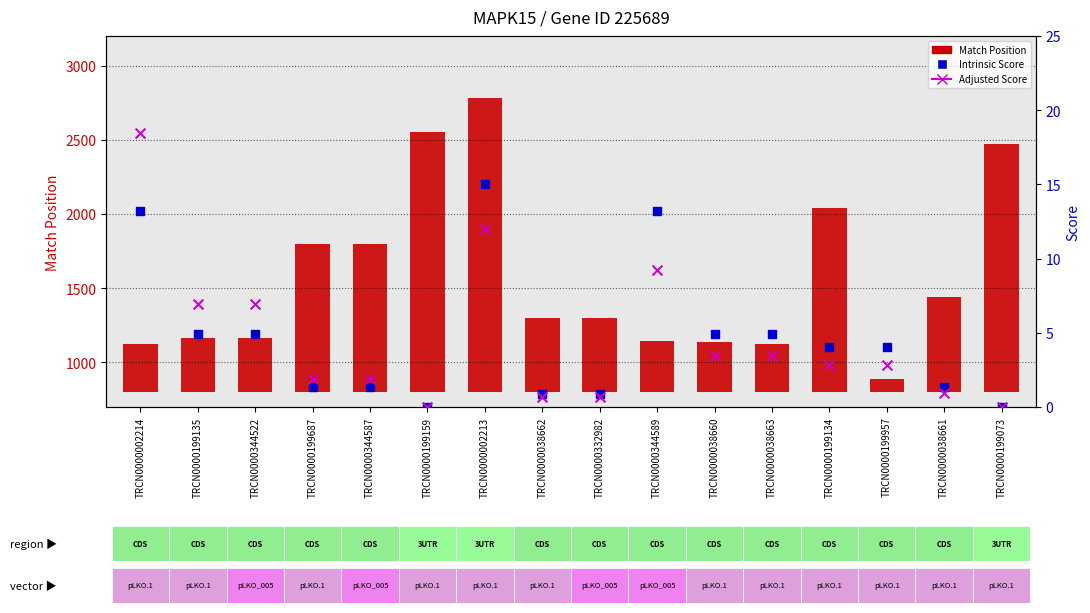

Which series has the widest spread of Y values?

Match Position